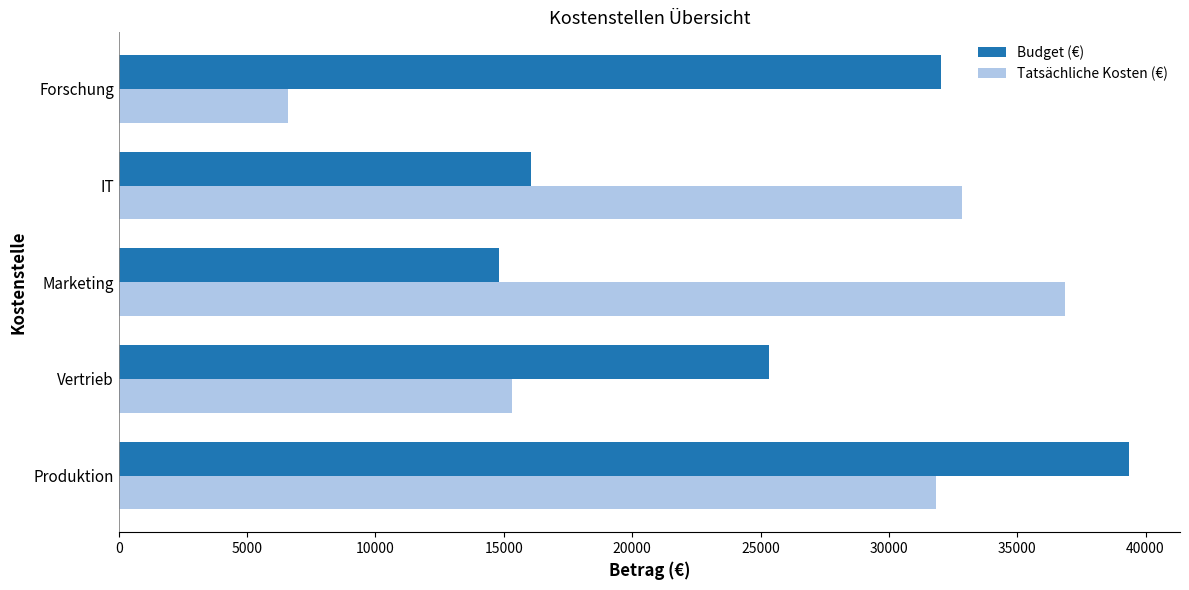

True or false: Tatsächliche Kosten (€) has a value of 11522 at Forschung.

False